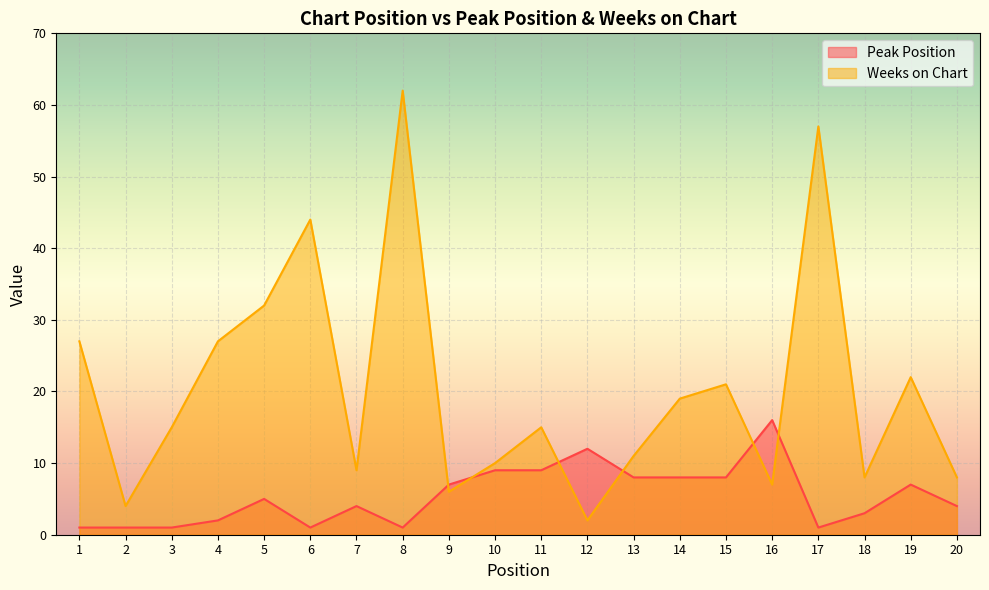

What is the sum of all Weeks on Chart values?

406